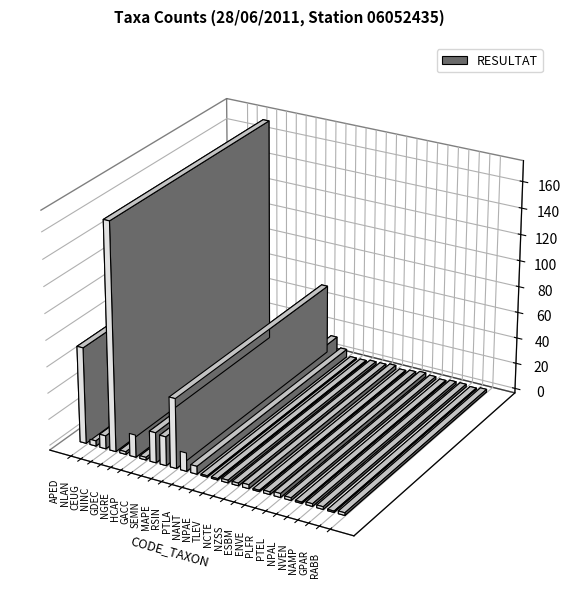

Which has a higher value, NCTE or RSIN?

RSIN